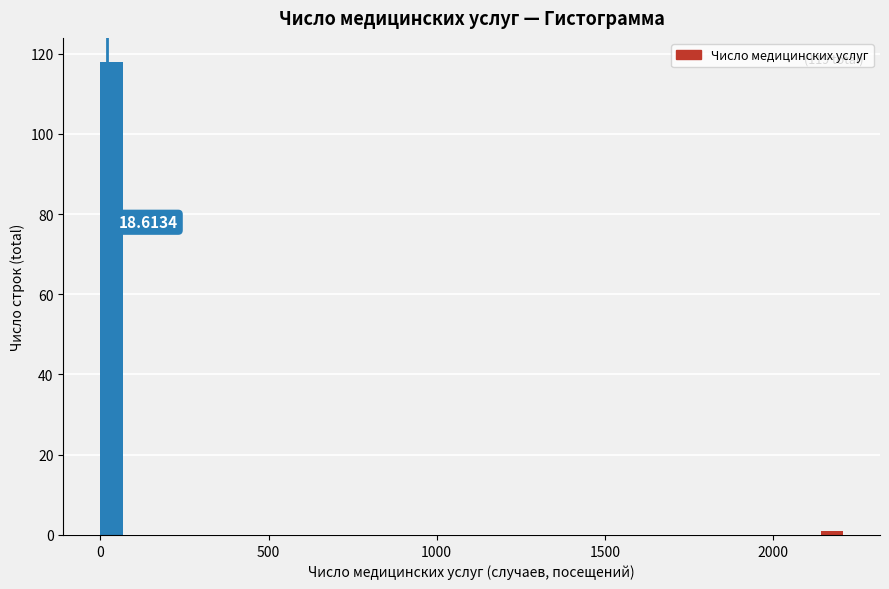

Read against the x-axis, roughly where is the centre of the tallest bar?

50